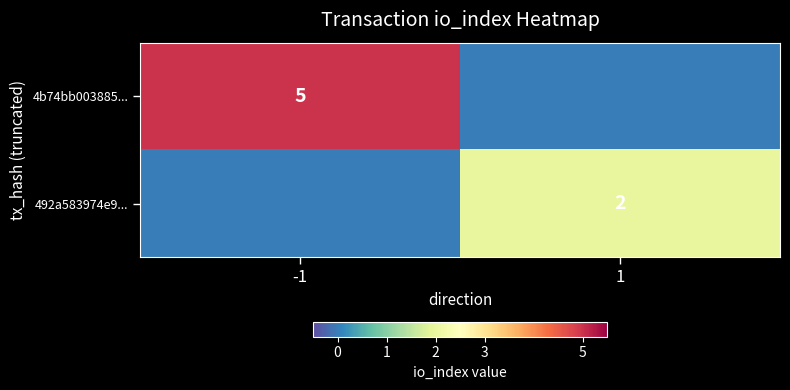

The 4b74bb003885... series shows 5 at -1. True or false?

True